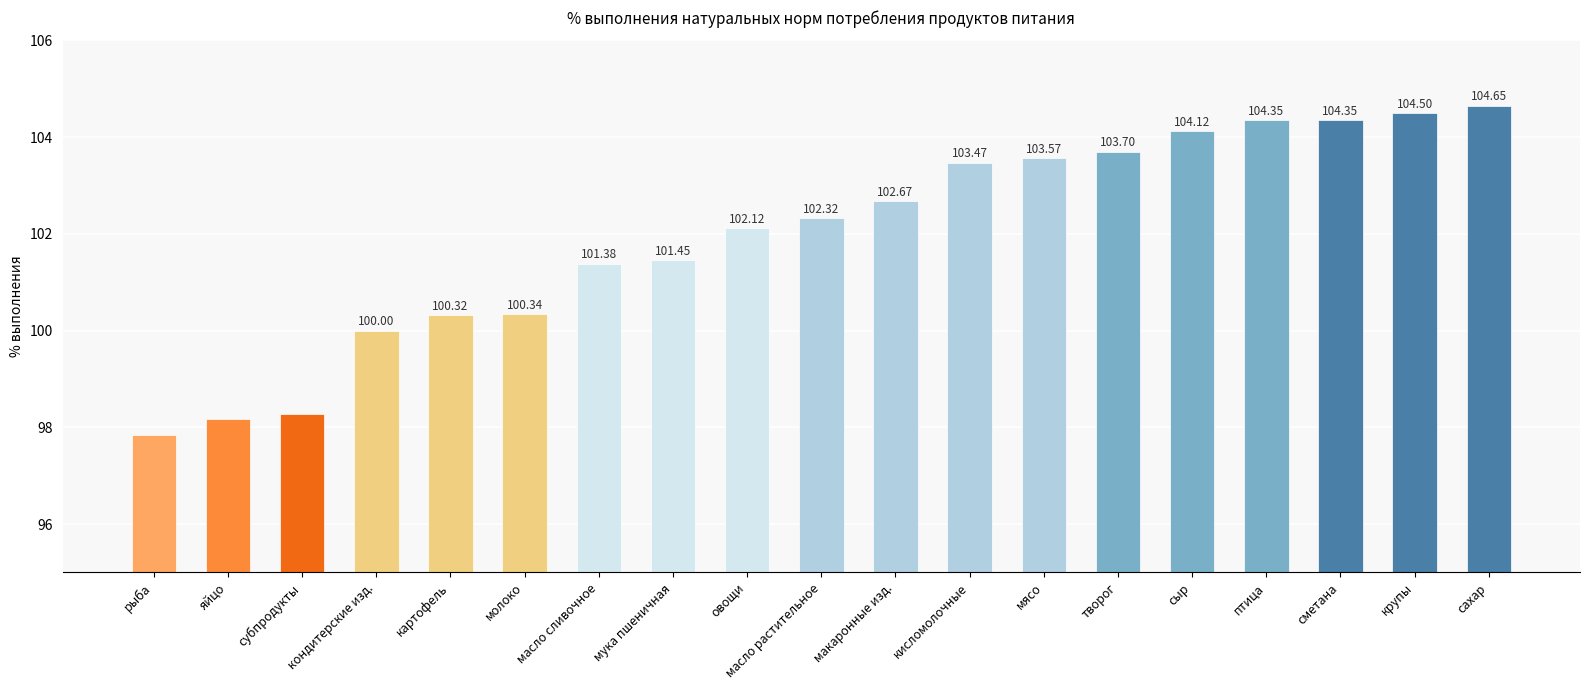

What is the difference between the second highest and second lowest values?

6.3